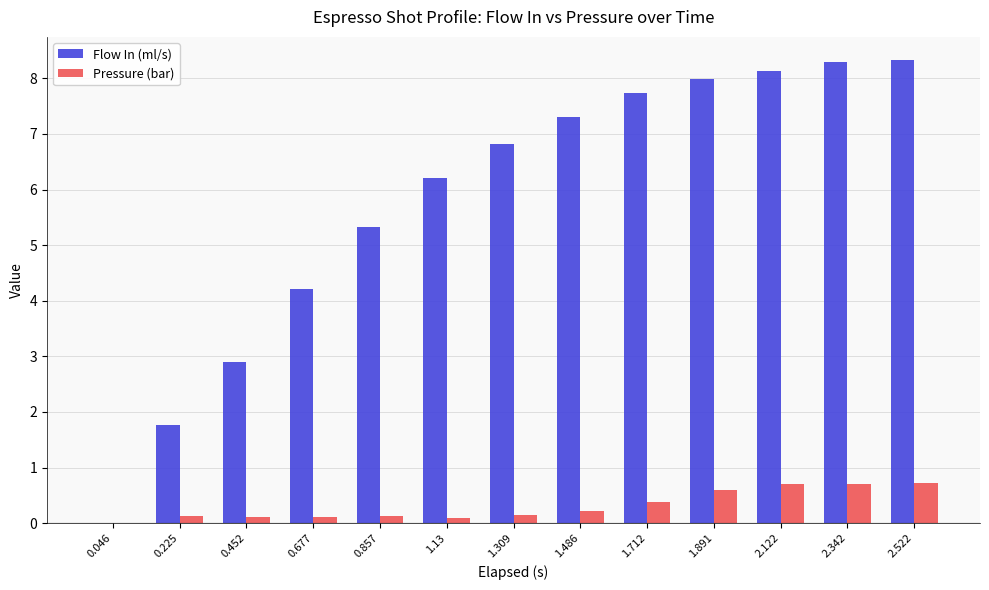

Reading left to right, extract all data points from this chart.

Flow In (ml/s): 0.046=0.0	0.225=1.8	0.452=2.9	0.677=4.2	0.857=5.3	1.13=6.2	1.309=6.8	1.486=7.3	1.712=7.7	1.891=8.0	2.122=8.1	2.342=8.3	2.522=8.3
Pressure (bar): 0.046=0.0	0.225=0.1	0.452=0.1	0.677=0.1	0.857=0.1	1.13=0.1	1.309=0.1	1.486=0.2	1.712=0.4	1.891=0.6	2.122=0.7	2.342=0.7	2.522=0.7